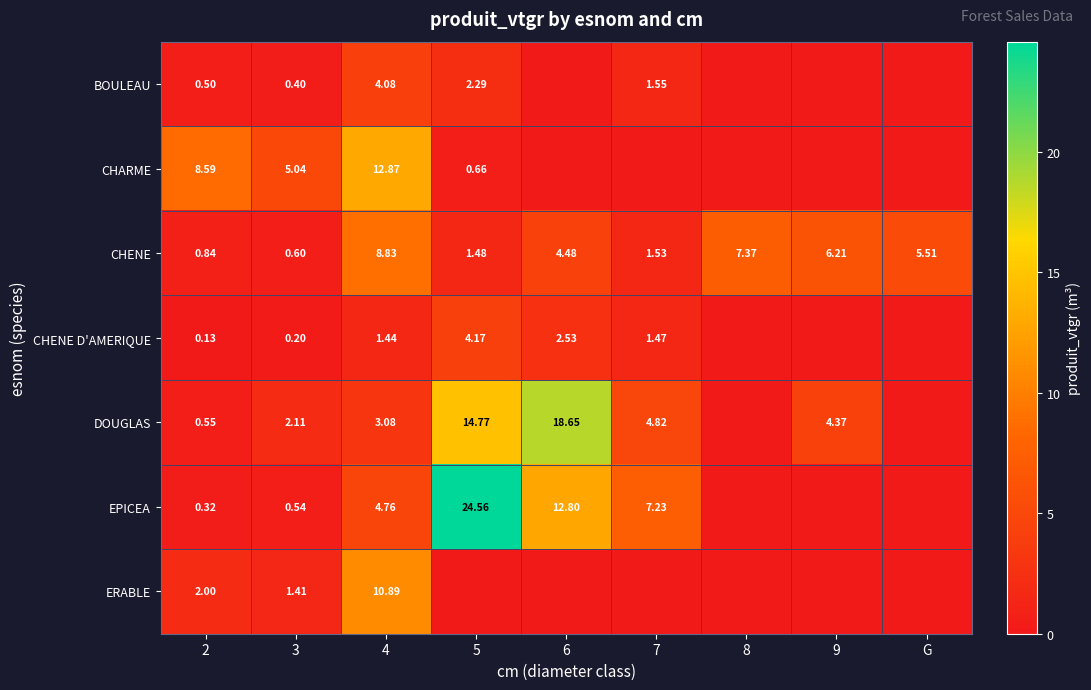

Is the value of CHENE at 2 greater than the value of BOULEAU at 2?

Yes